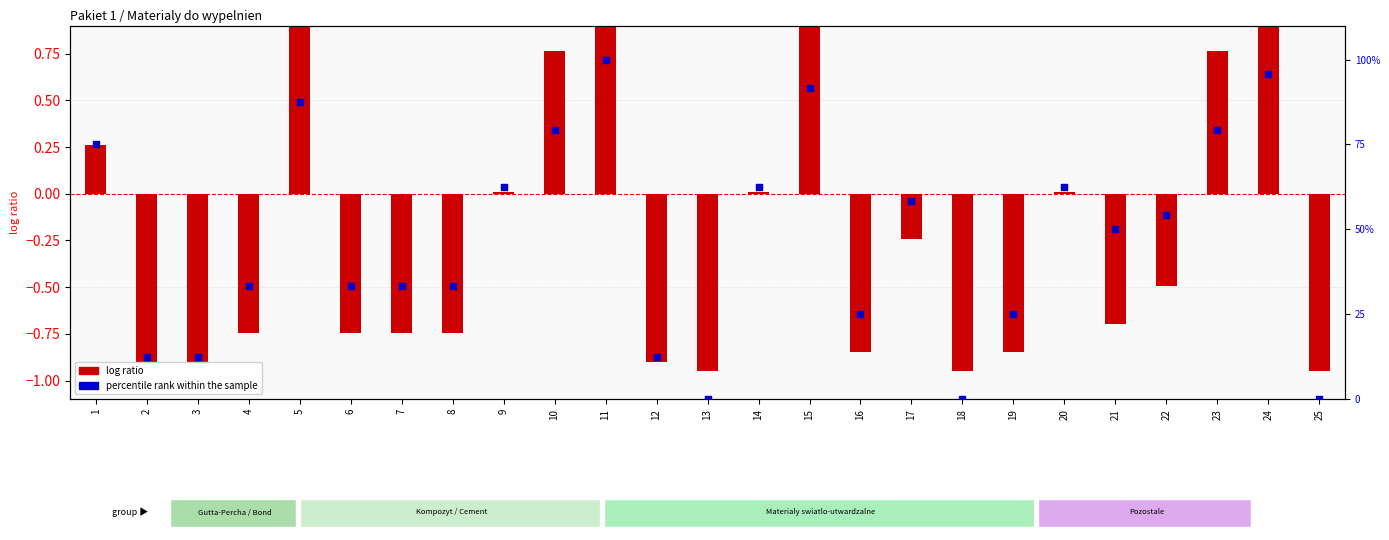

What is the total value across all series at 14?

62.5